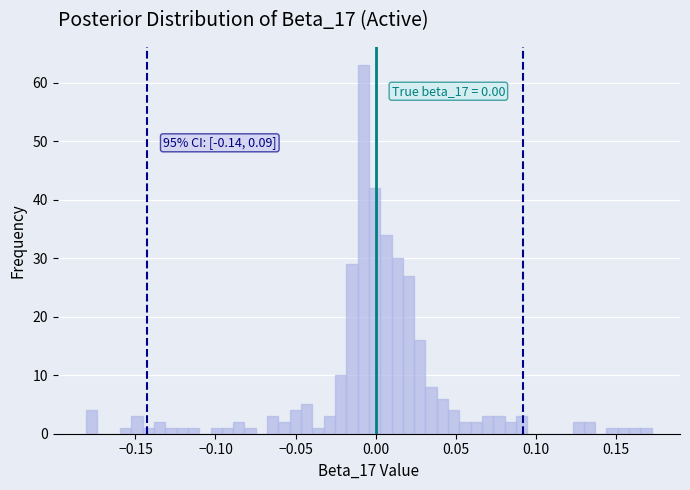

Read against the x-axis, roughly where is the centre of the tallest bar?

-0.010